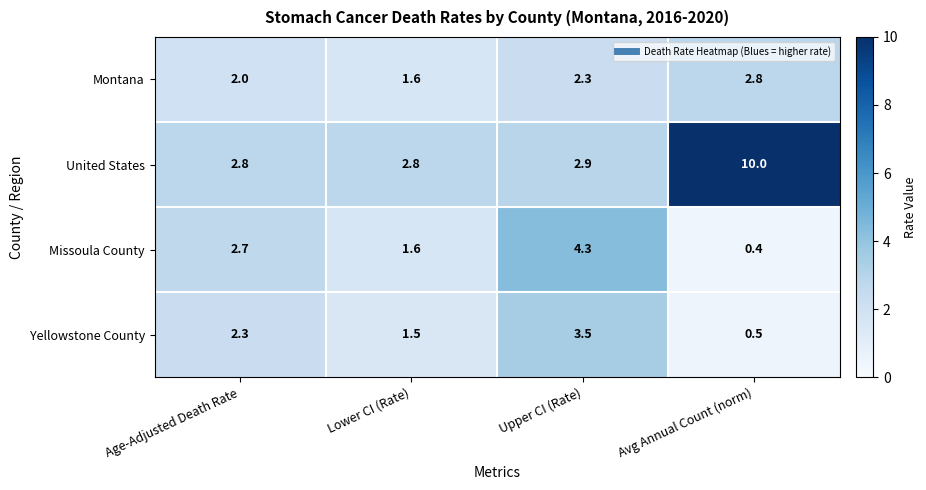

How many categories are shown in the chart?

4